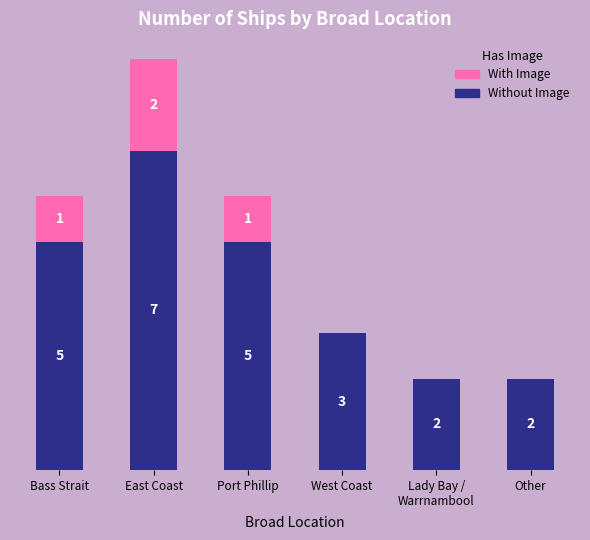

Which category has the highest value in the Without Image series?

East Coast